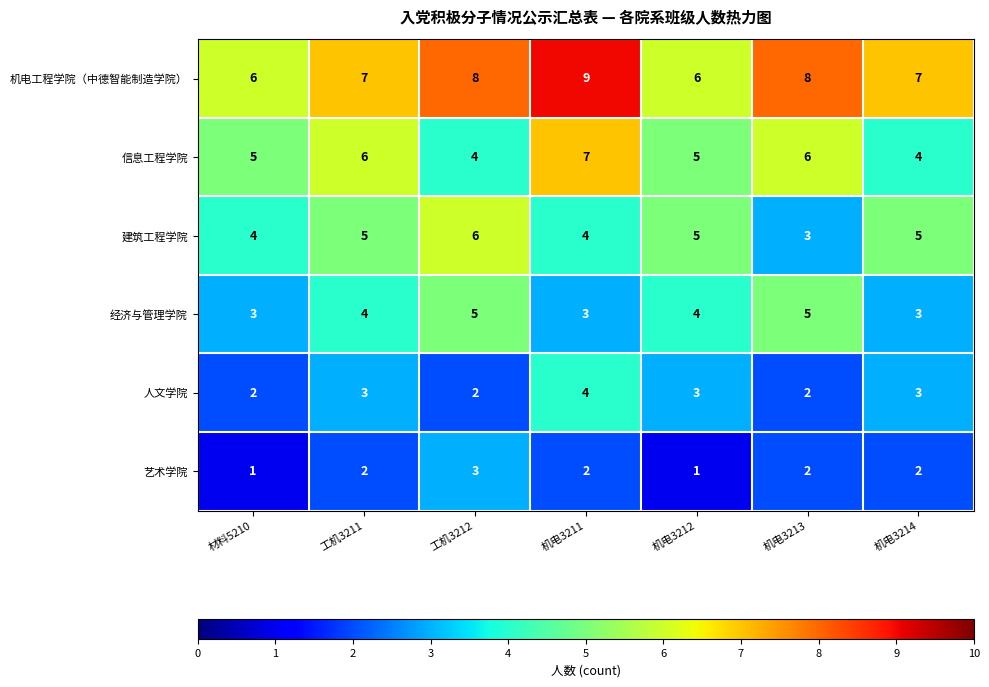

List the series in order of their peak value, highest first.

机电工程学院（中德智能制造学院）, 信息工程学院, 建筑工程学院, 经济与管理学院, 人文学院, 艺术学院